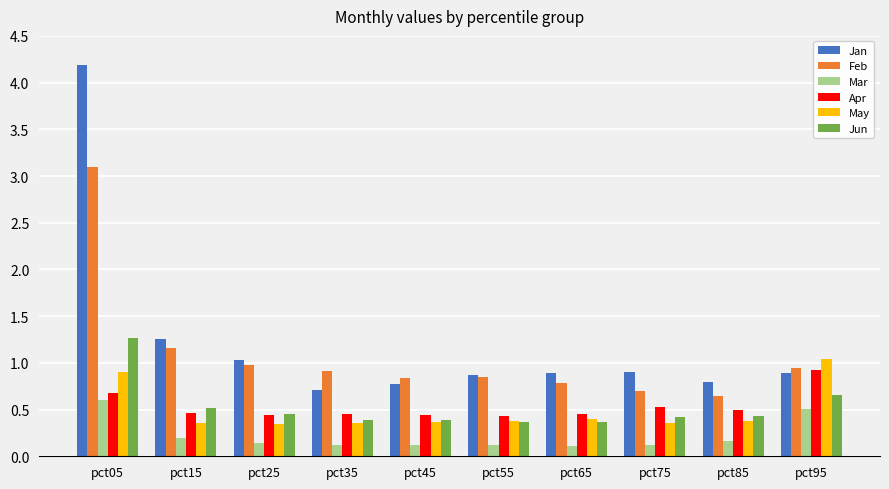

At which label does Feb reach its peak?

pct05